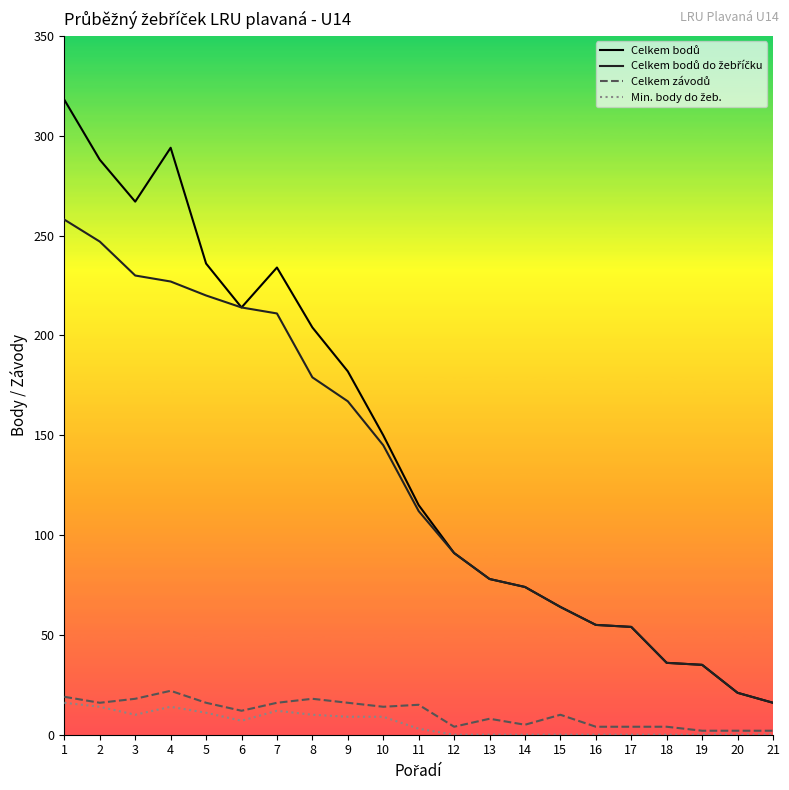

Is this an area chart (filled region under the line)?

No